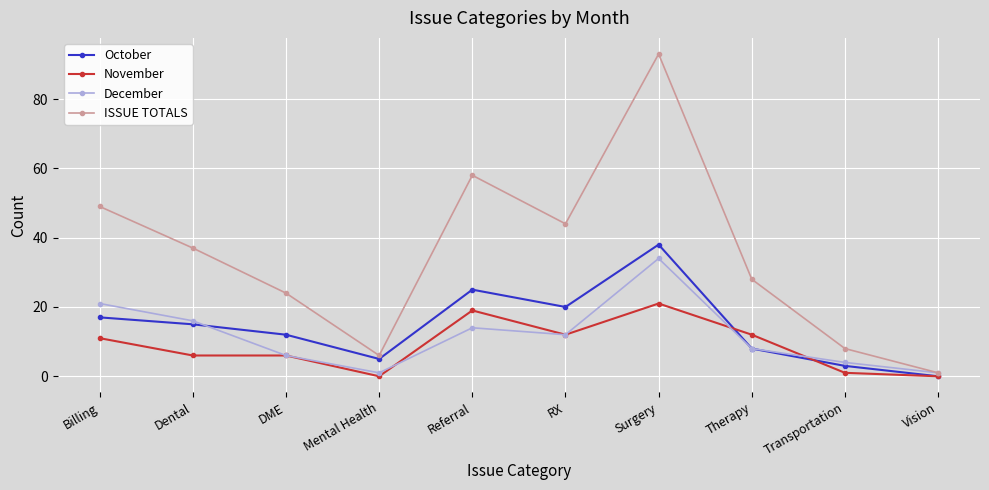

What is the difference between the maximum and second lowest values in the November series?

21